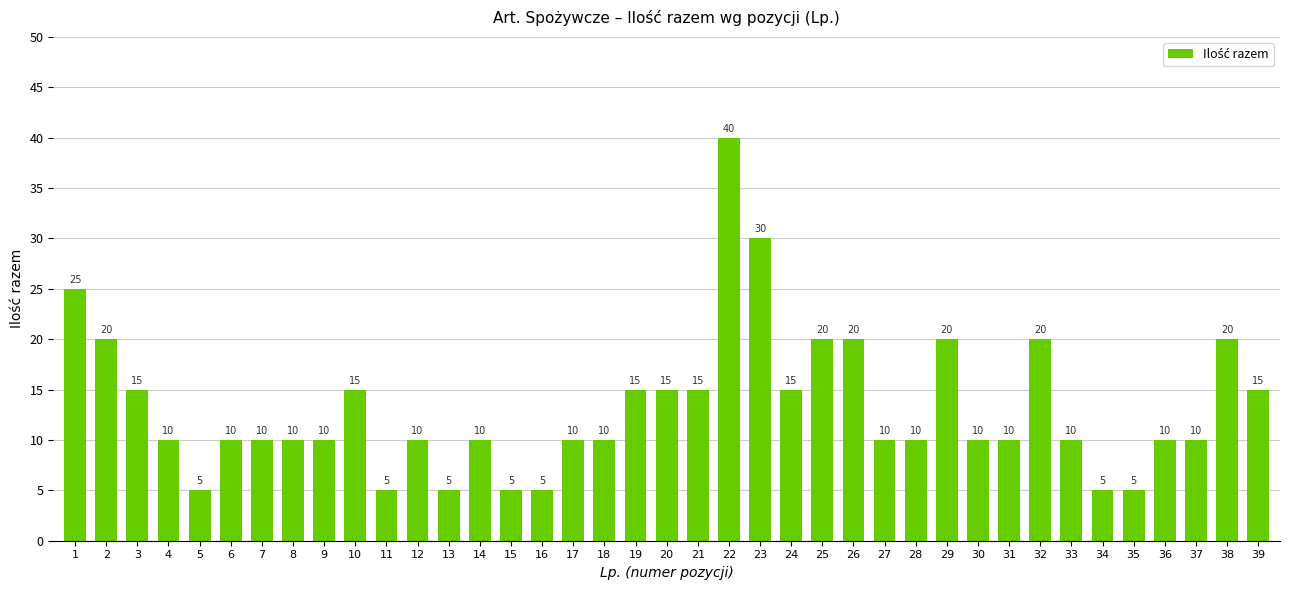

What is the difference between the maximum and minimum values?

35